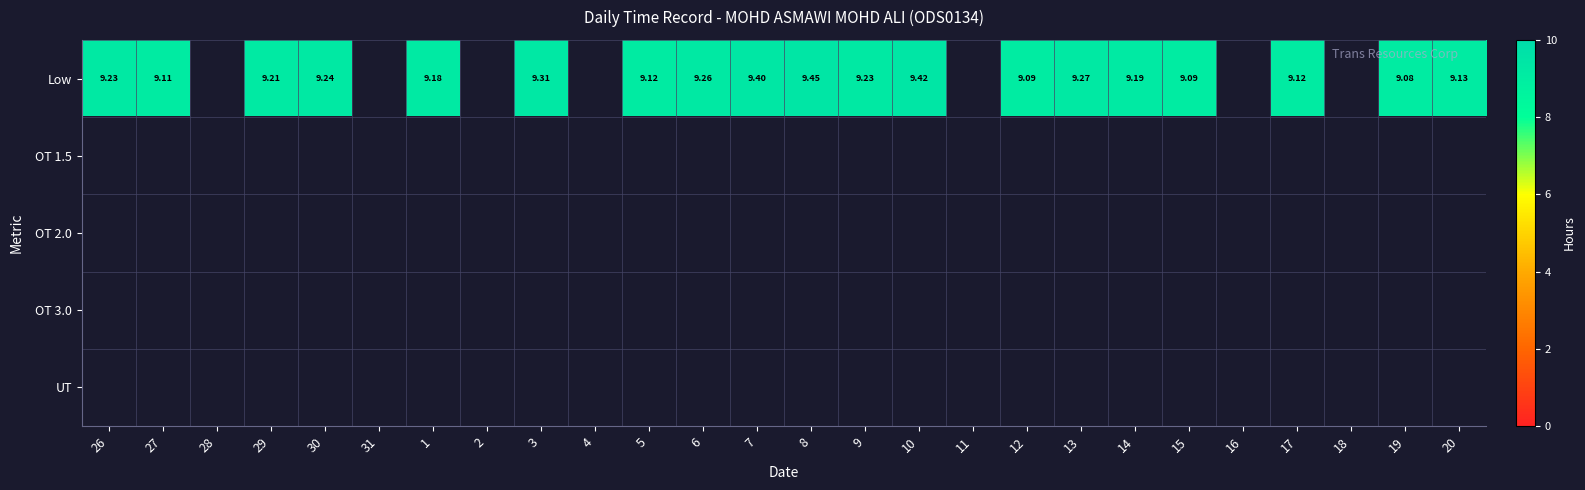

Which category has the highest value across all series?

8